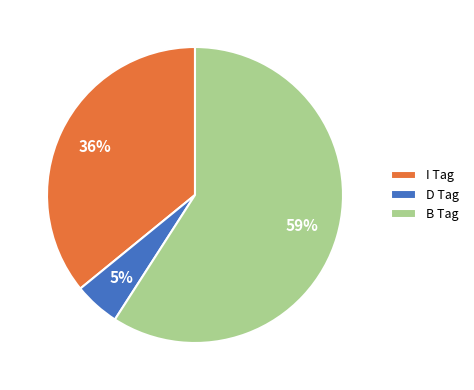

Which category has the smallest portion of the pie?

D Tag